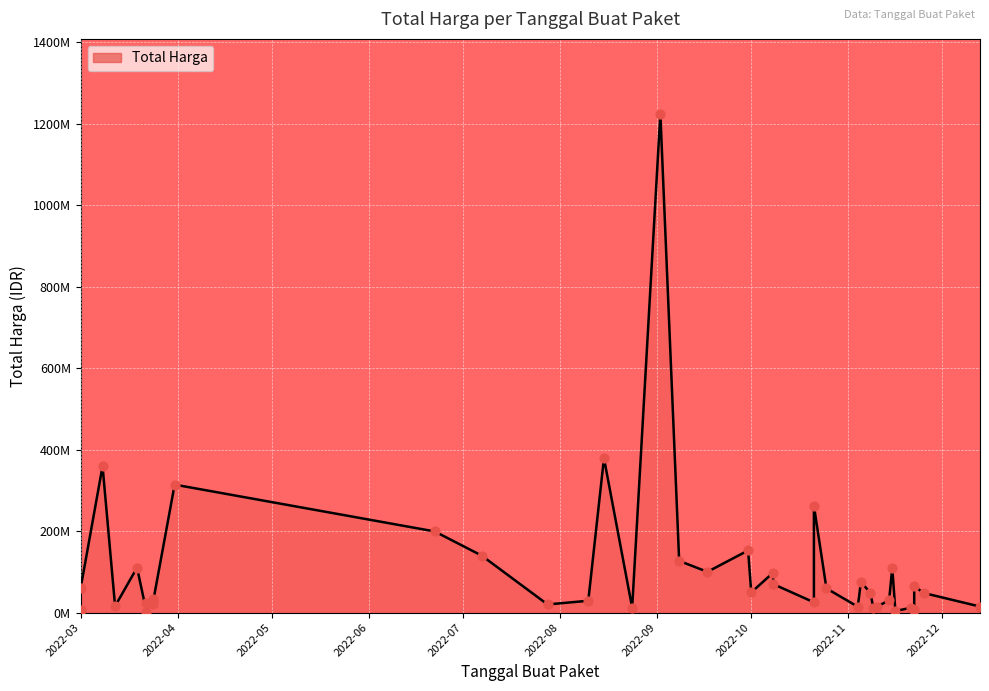

Between 2022-10-01 and 2022-08-24, which is larger?

2022-10-01